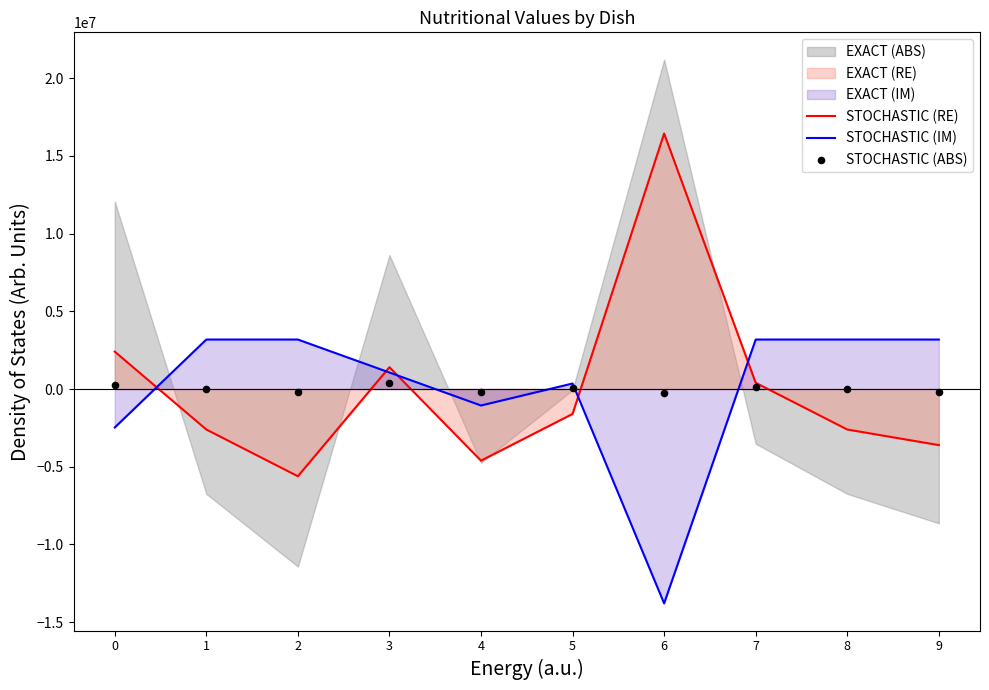

At which category is the sum across all series the highest?

7